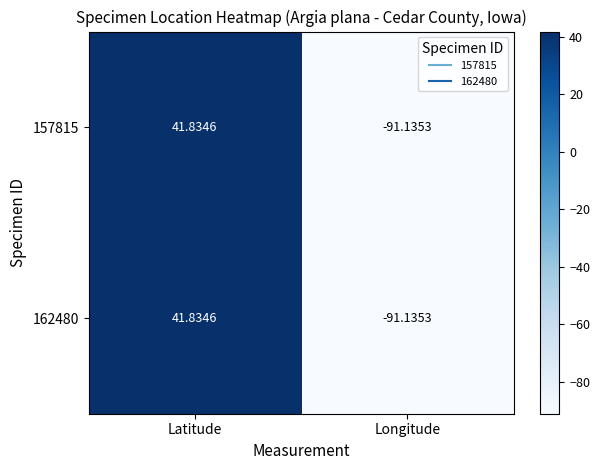

At which category is the sum across all series the highest?

Latitude